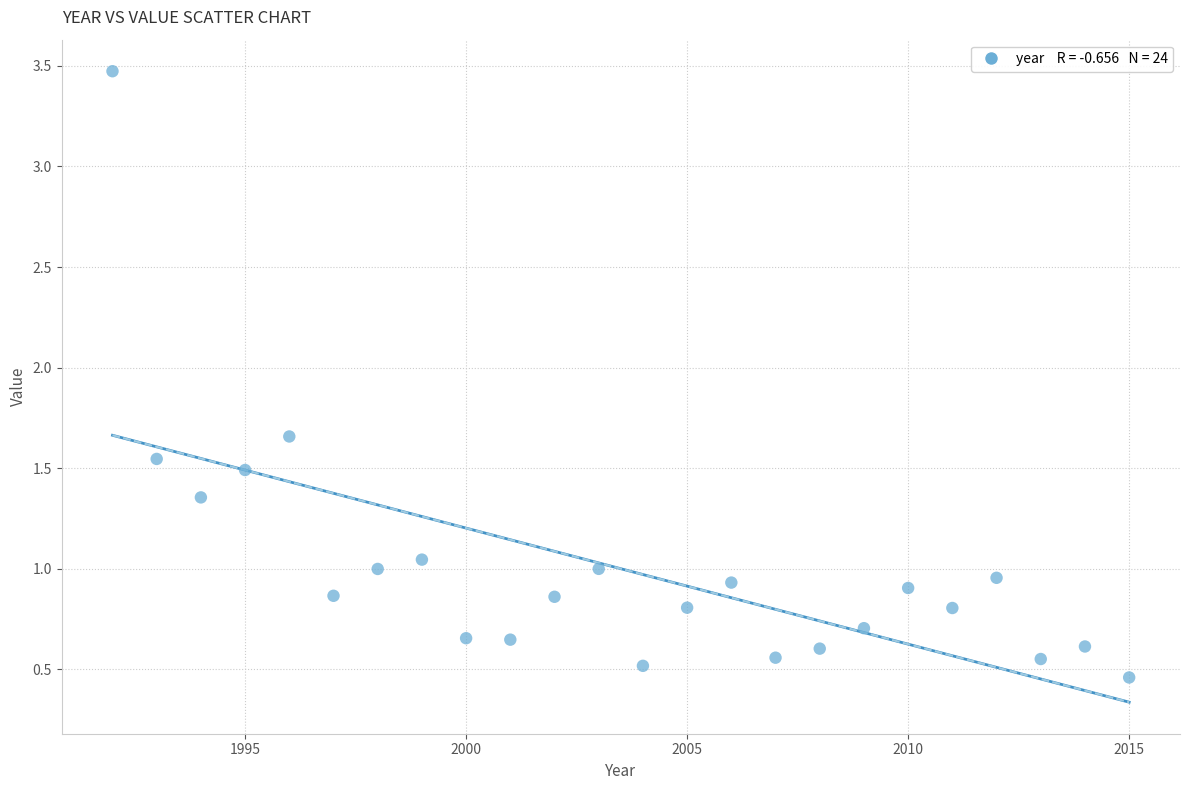

What is the range of X values (max minus min)?

23.0